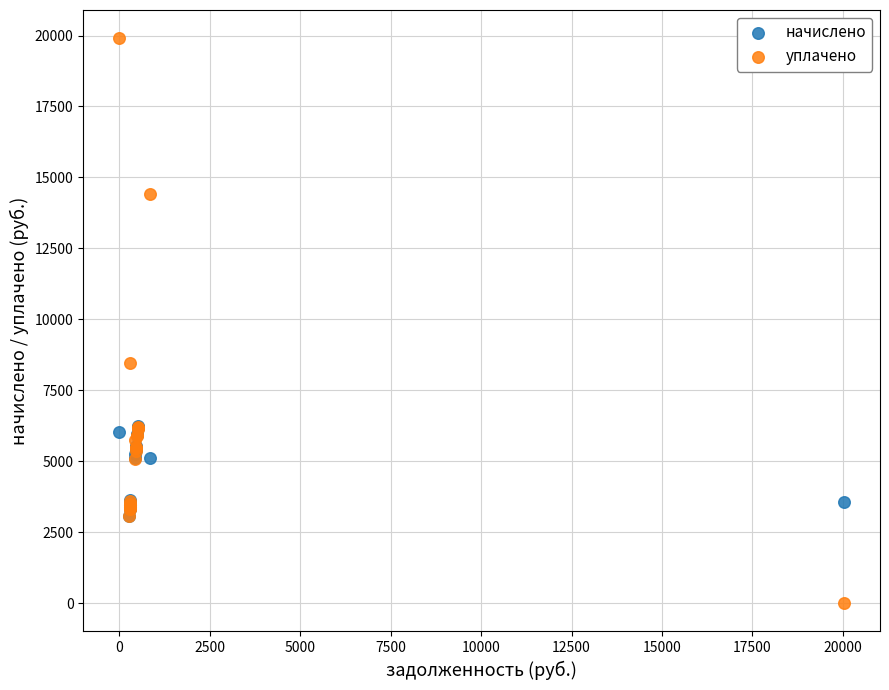

What are all the series names shown in the legend?

начислено, уплачено